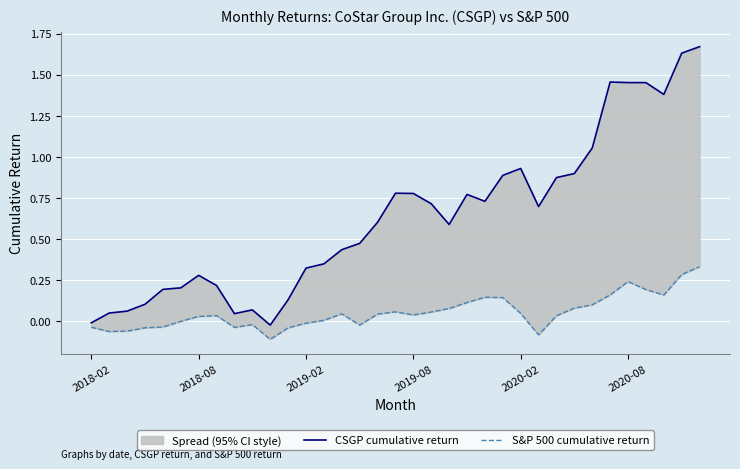

How many values in S&P 500 cumulative return are below zero?

13